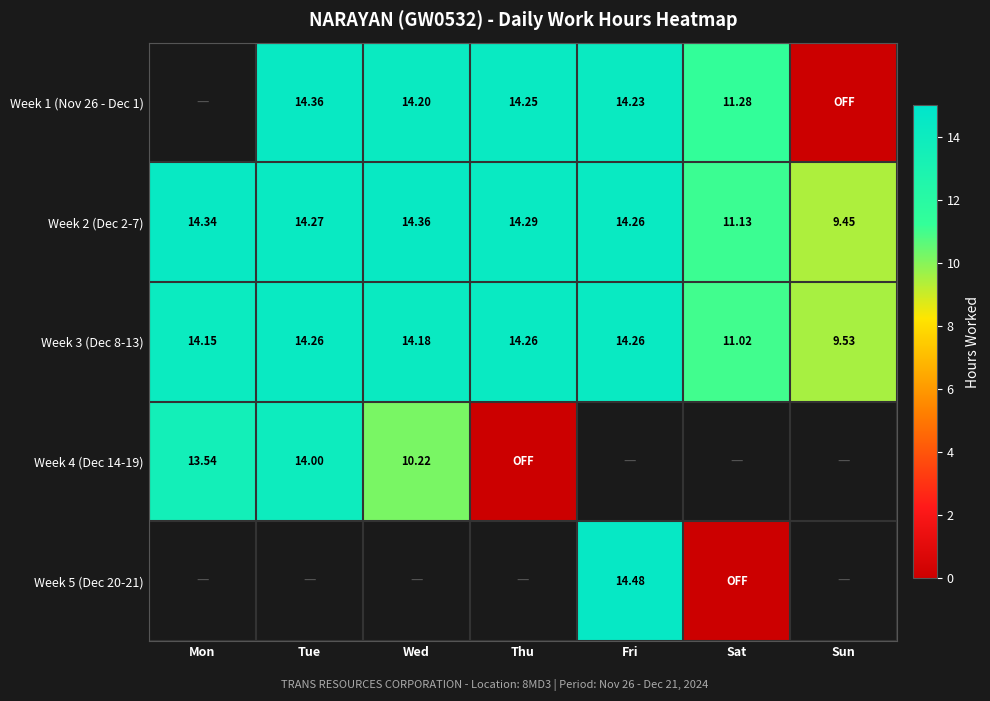

How many categories are shown in the chart?

7